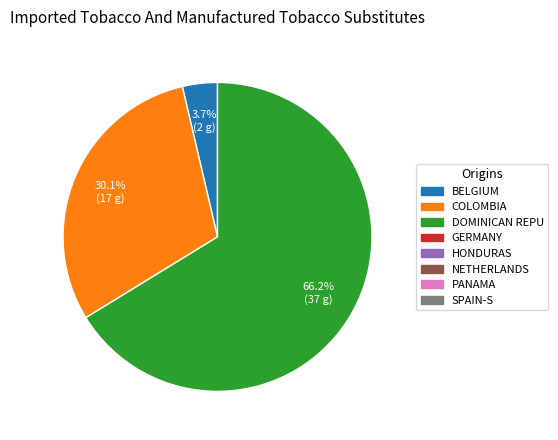

Is there any slice that represents more than half of the pie?

Yes